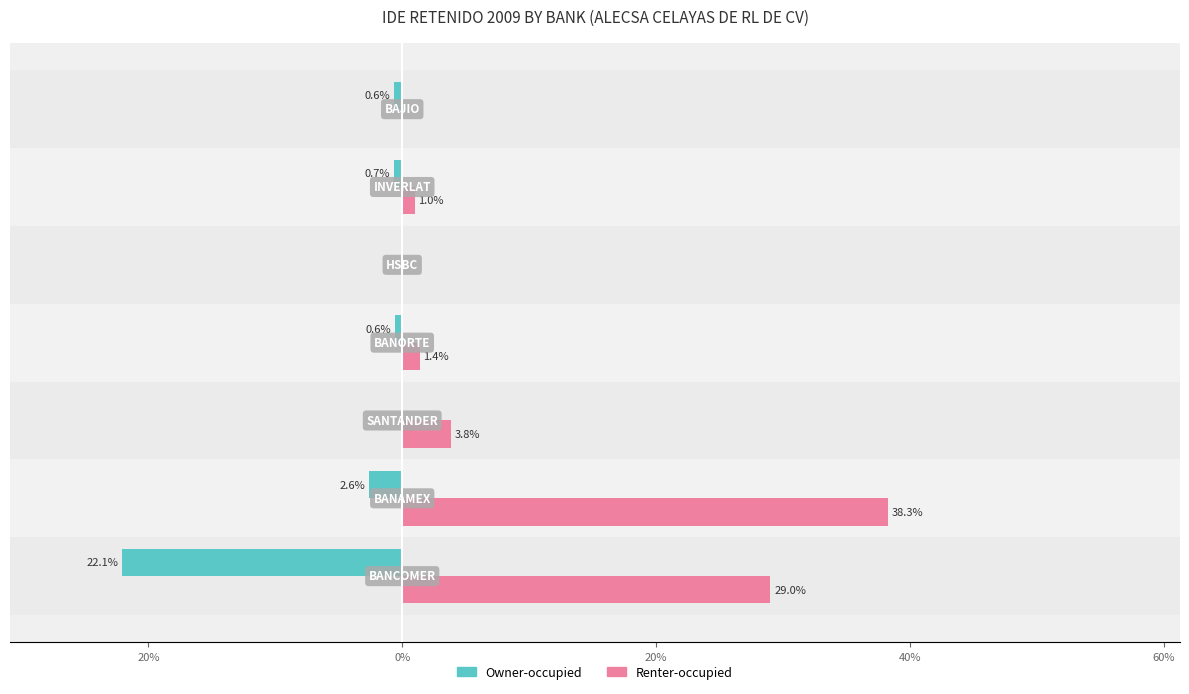

Are the bars grouped side by side (vs. stacked)?

Yes